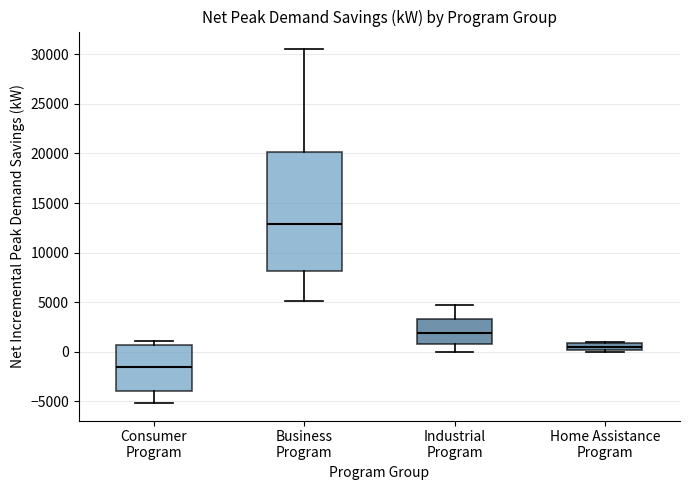

Which box is the tallest, from its lower edge to its upper edge?

Business Program